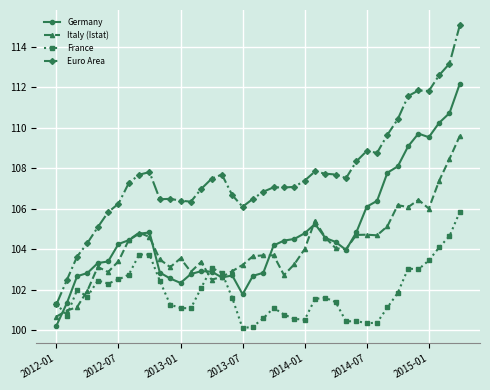

What is the value of the Euro Area point at the 4th from the left?

104.3